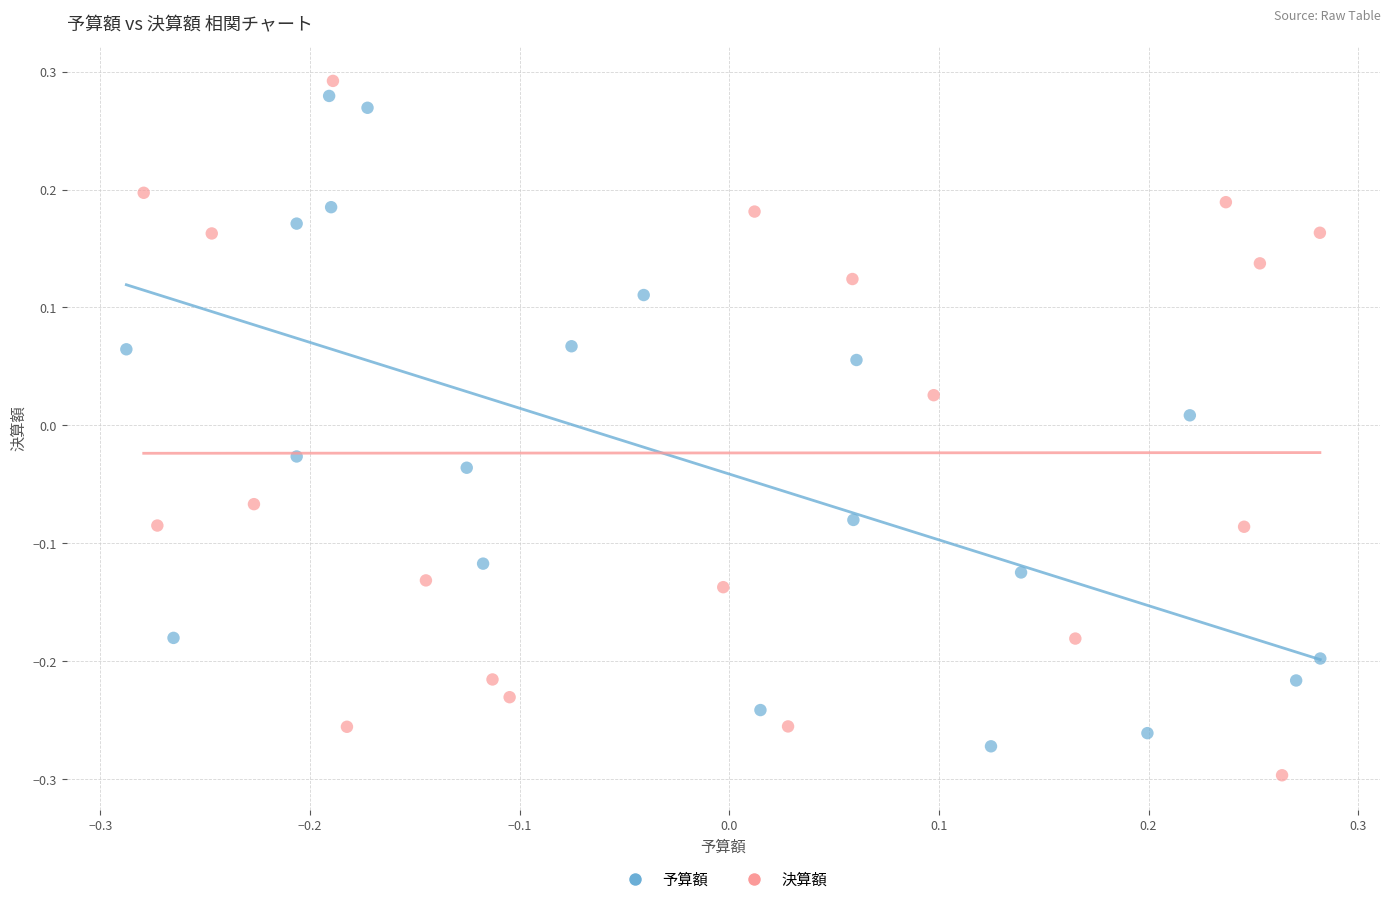

What are all the series names shown in the legend?

予算額, 決算額